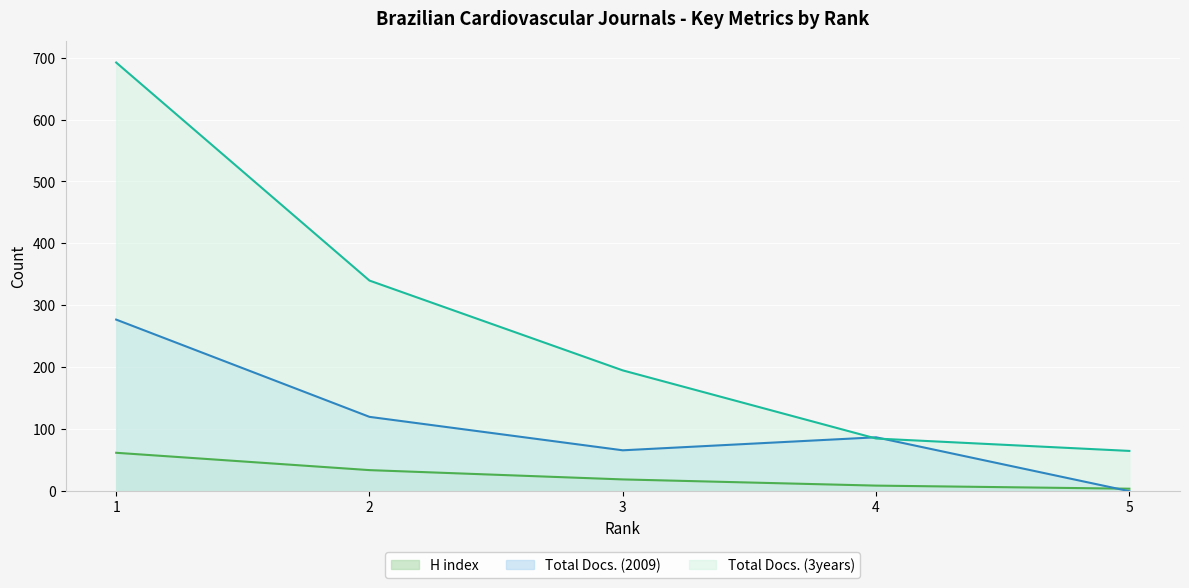

Reading left to right, extract all data points from this chart.

H index: 62	34	19	9	4
Total Docs. (2009): 277	120	66	87	0
Total Docs. (3years): 692	340	195	85	65